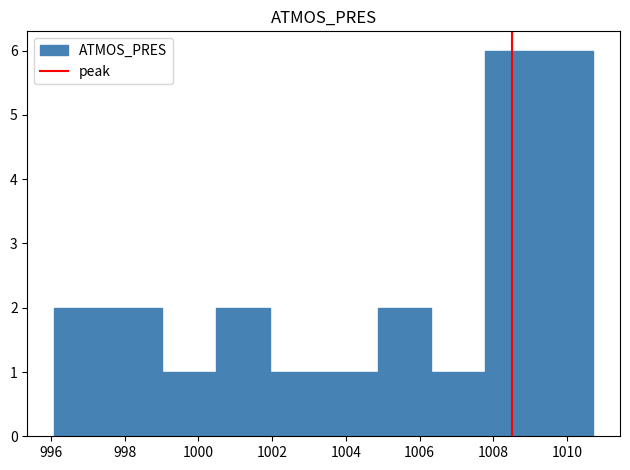

Reading left to right, transcribe this chart: for each bar, give the range it covers on the x-axis and its height. Neither the bar edges nor the heights are printed on the chart, so give them approximately, as read against the axes.

996.10 to 997.56: 2
997.56 to 999.02: 2
999.02 to 1000.48: 1
1000.48 to 1001.94: 2
1001.94 to 1003.40: 1
1003.40 to 1004.86: 1
1004.86 to 1006.32: 2
1006.32 to 1007.78: 1
1007.78 to 1009.24: 6
1009.24 to 1010.70: 6